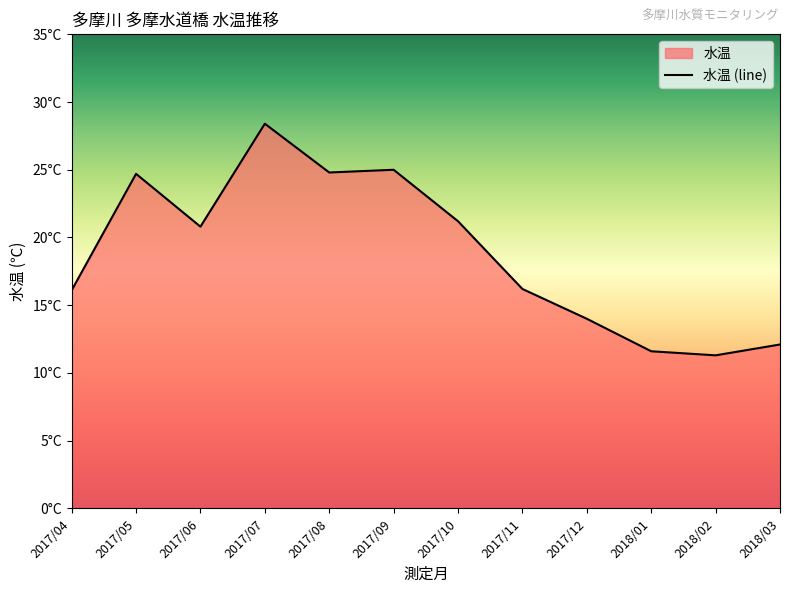

How many lines are shown in the chart?

1